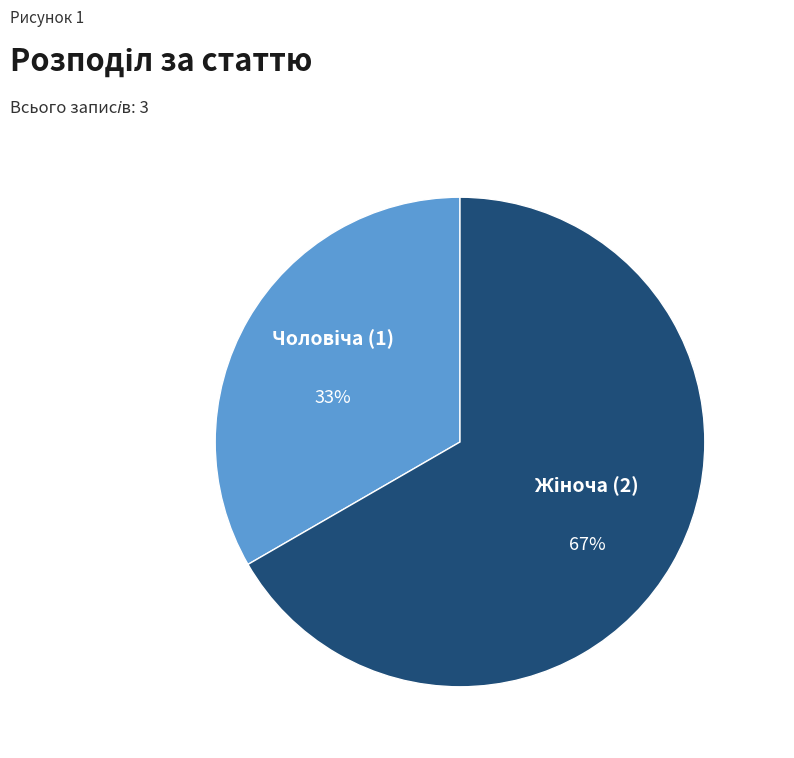

Is there any slice that represents more than half of the pie?

Yes